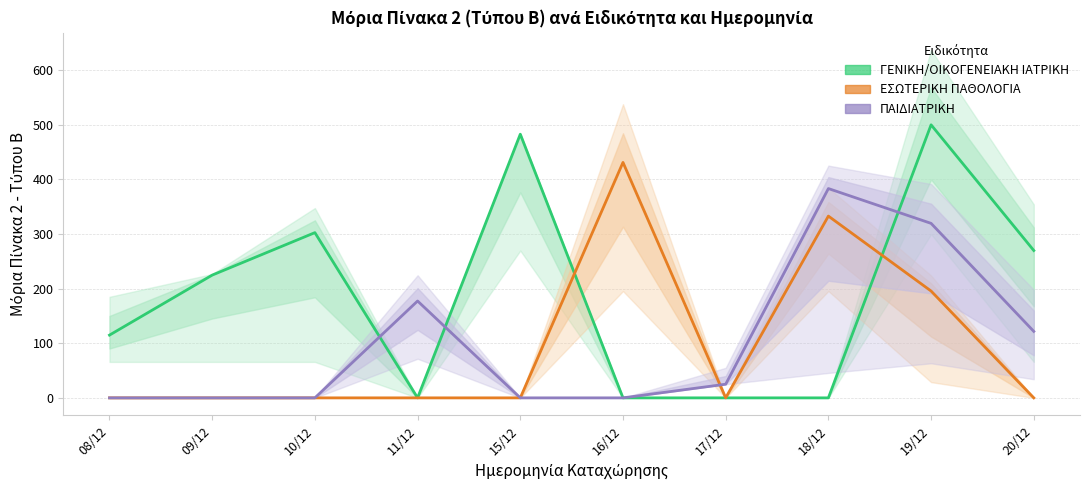

At which category does ΓΕΝΙΚΗ/ΟΙΚΟΓΕΝΕΙΑΚΗ ΙΑΤΡΙΚΗ reach its first local peak?

10/12